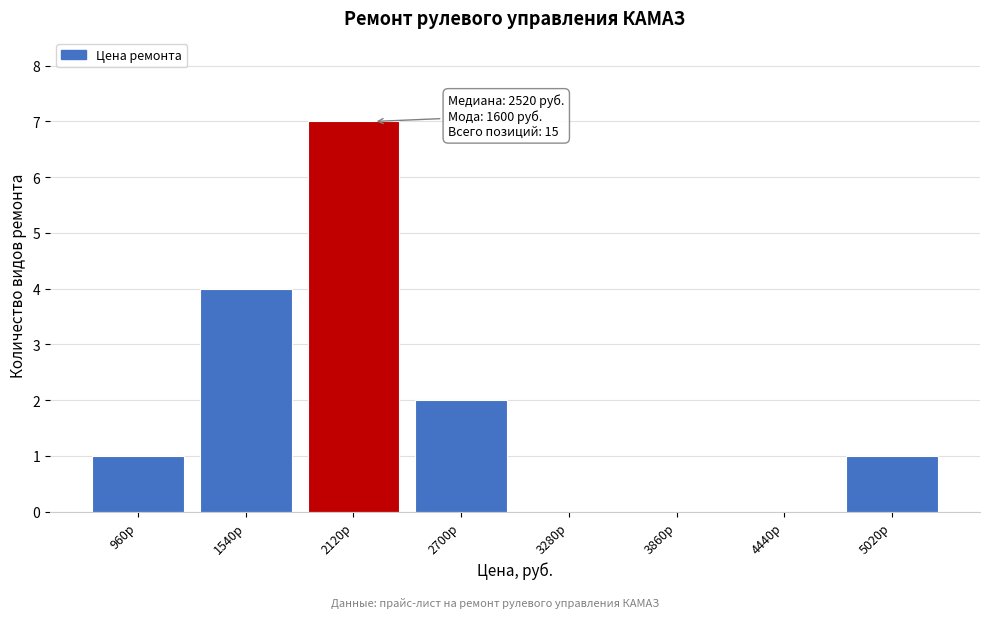

Reading left to right, transcribe all the data shown in this chart.

960р=1	1540р=4	2120р=7	2700р=2	3280р=0	3860р=0	4440р=0	5020р=1